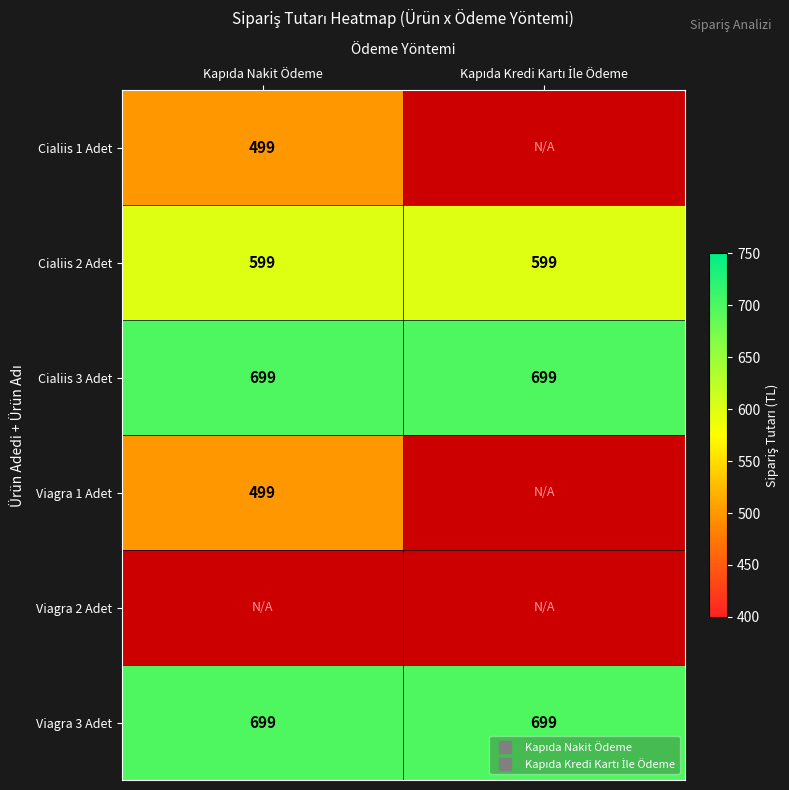

What is the spread (max minus min) of values at Kapıda Nakit Ödeme?

200.0